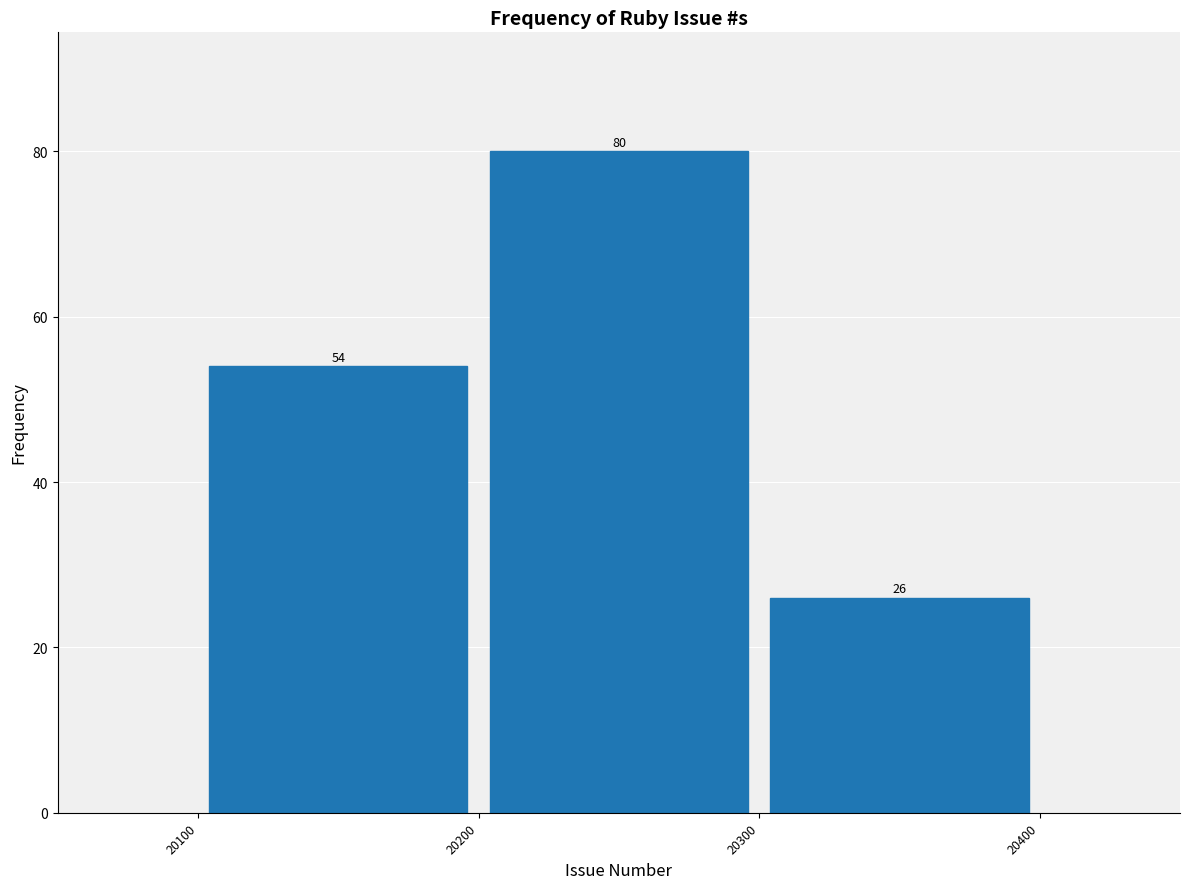

Over which range of the x-axis is the bar tallest?

20200 to 20300